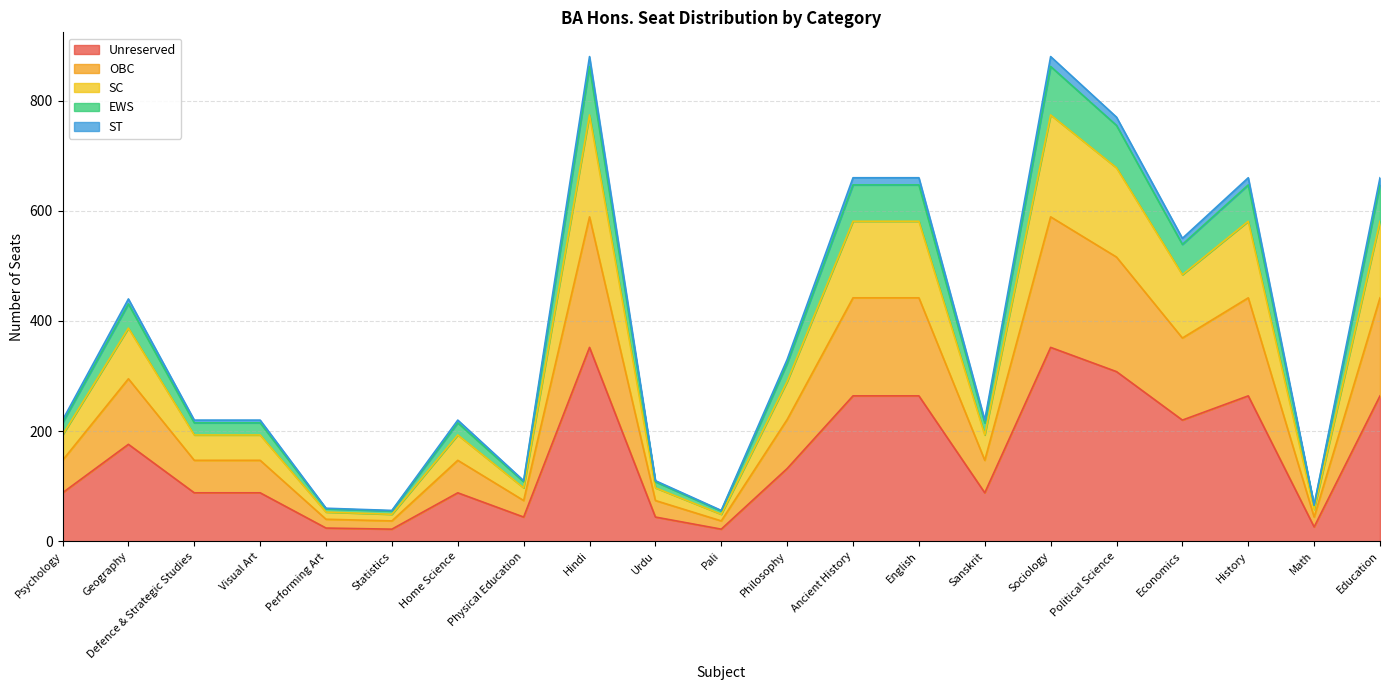

True or false: ST and Unreserved intersect in this chart.

False